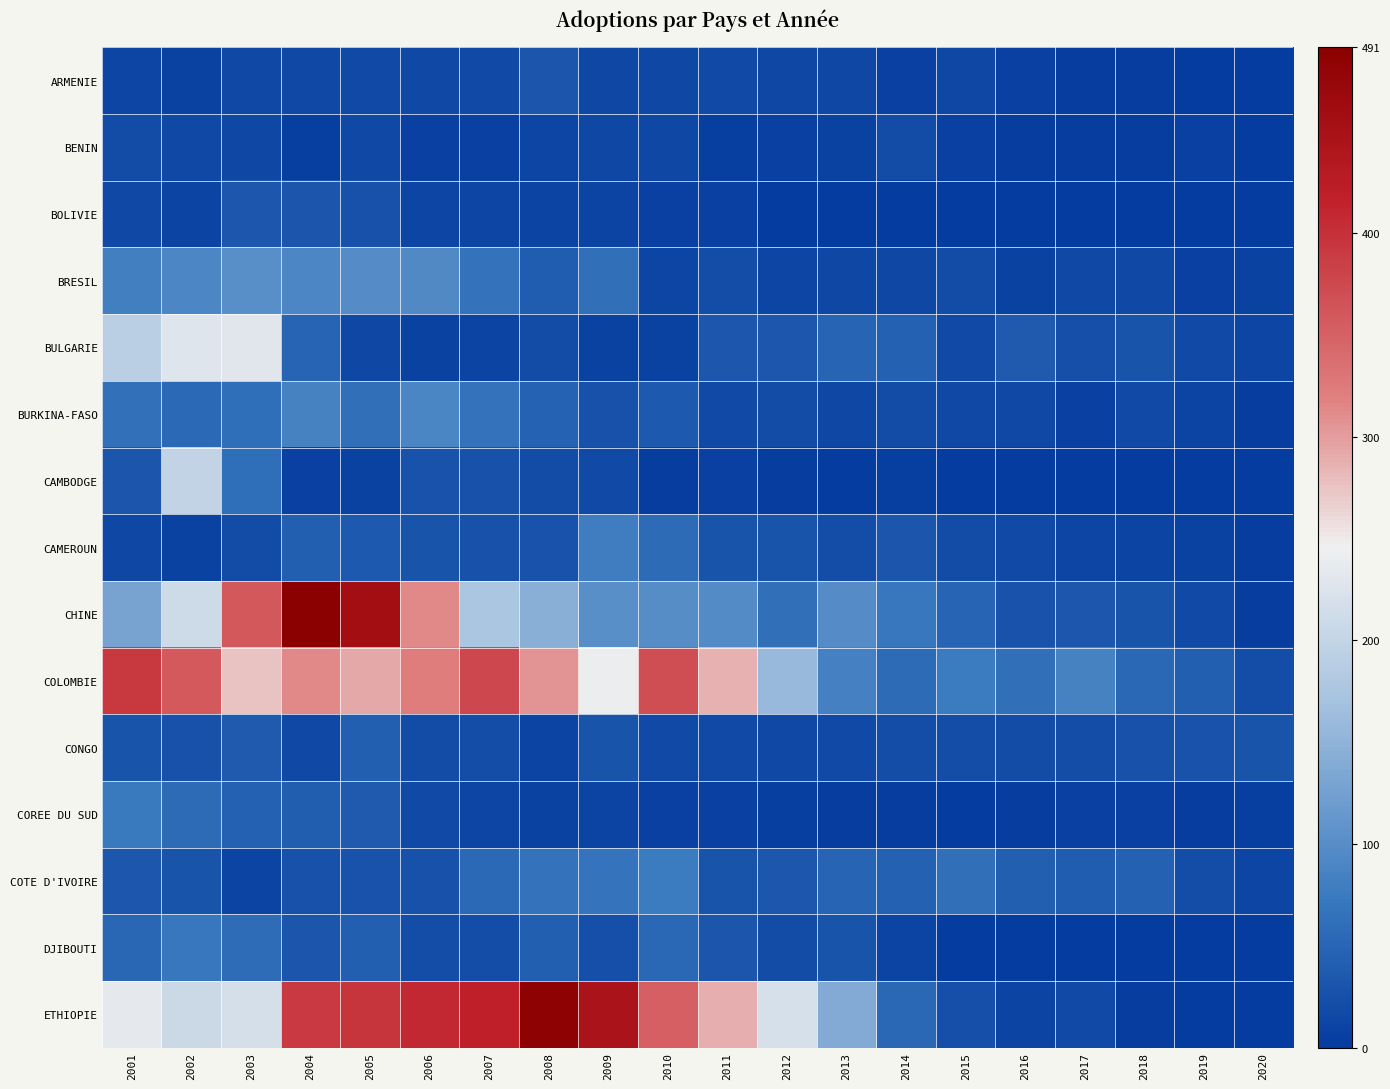

At how many categories does at least one series exceed 423?

4